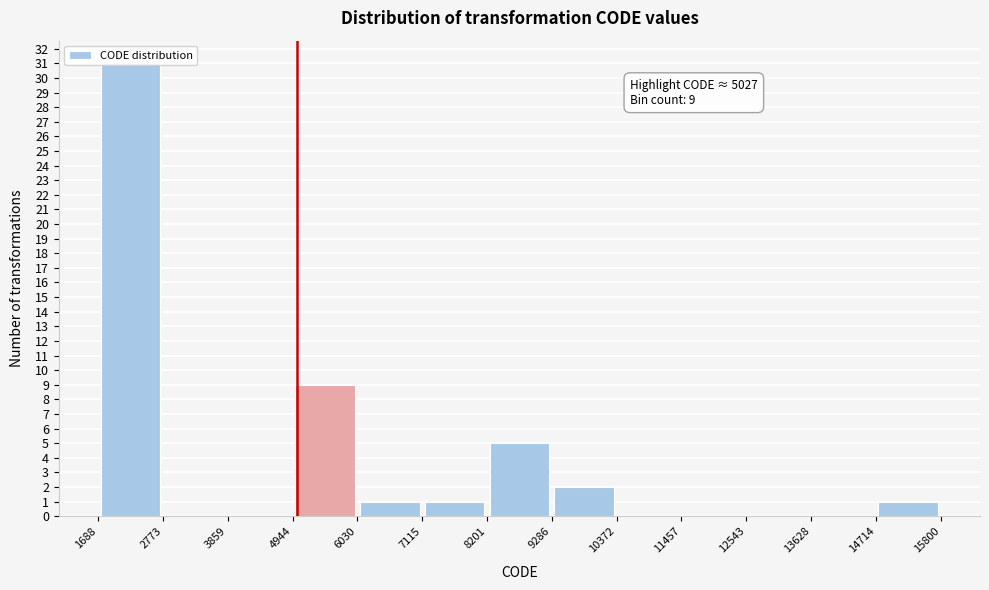

Over which range of the x-axis is the bar tallest?

1688 to 2773